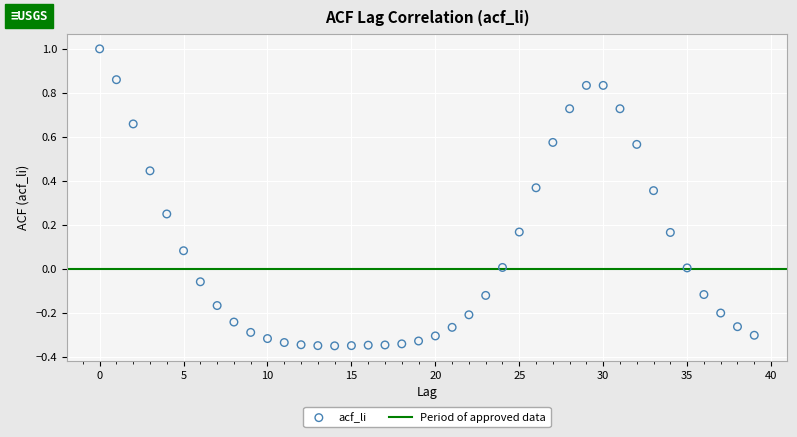

What is the range of Y values (max minus min)?

1.3